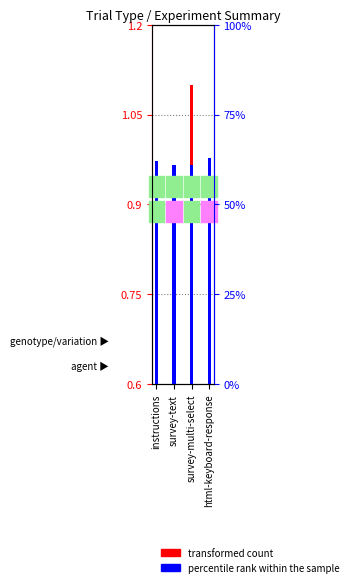

Does the chart contain any negative values?

No